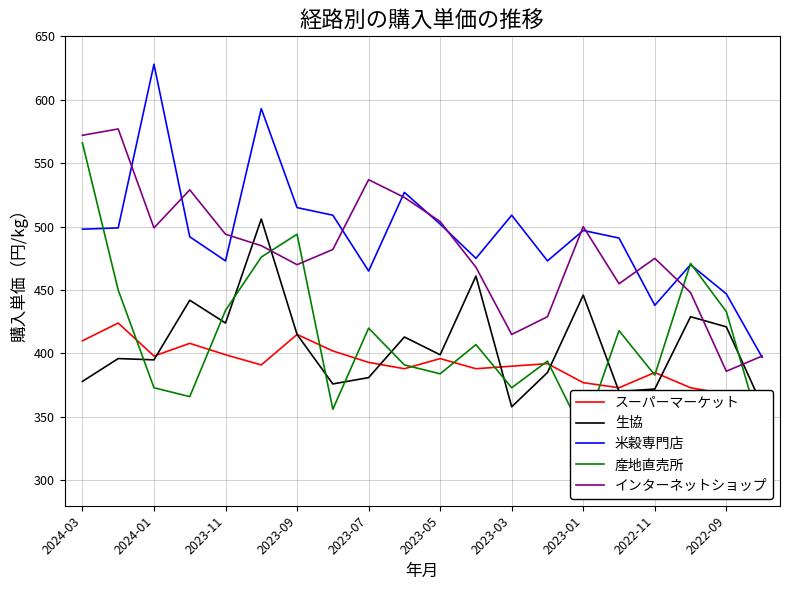

The 米穀専門店 series shows 303 at 2023-11. True or false?

False